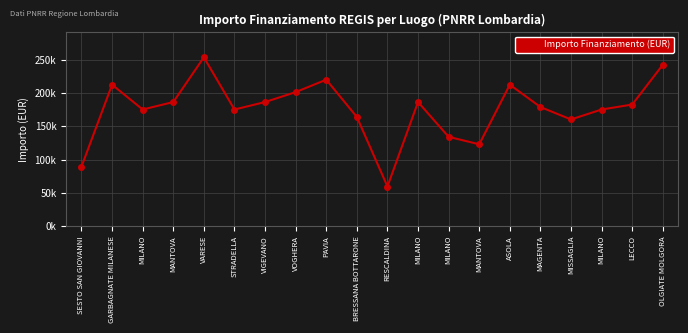

Does the chart have visible grid lines?

Yes